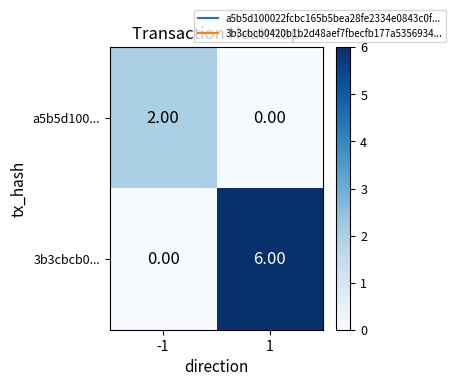

Which series has the largest total across all categories?

3b3cbcb0...